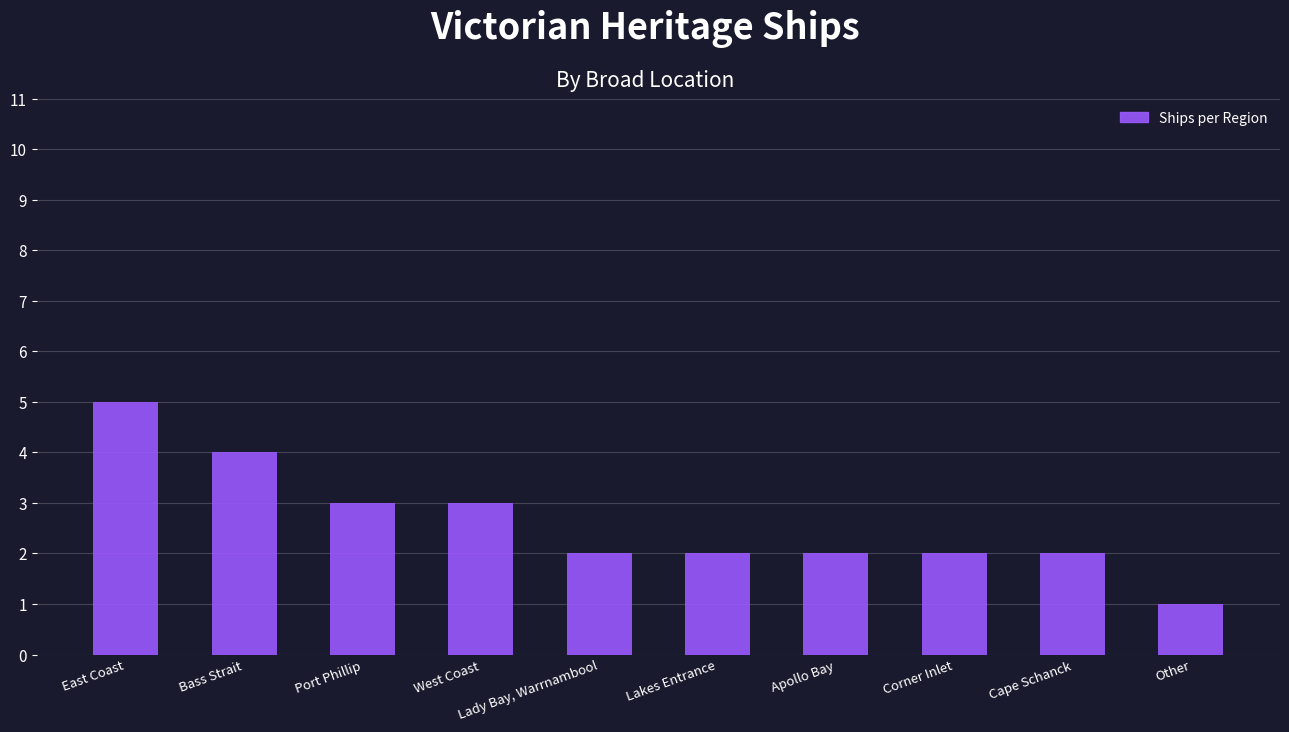

How many series are shown in this chart?

1